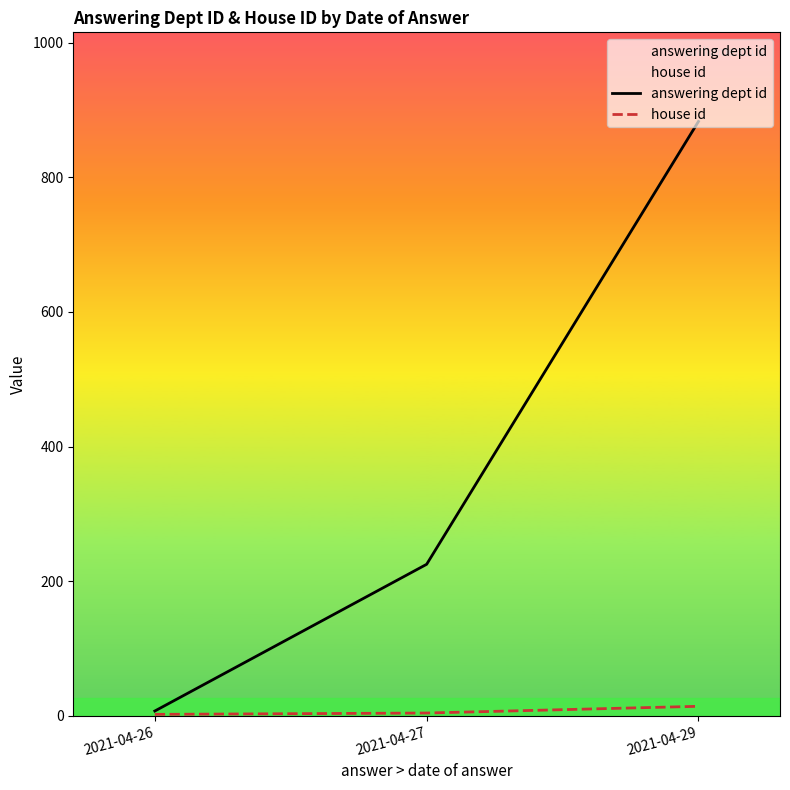

What is the difference between the second highest and minimum values in the answering dept id series?

218